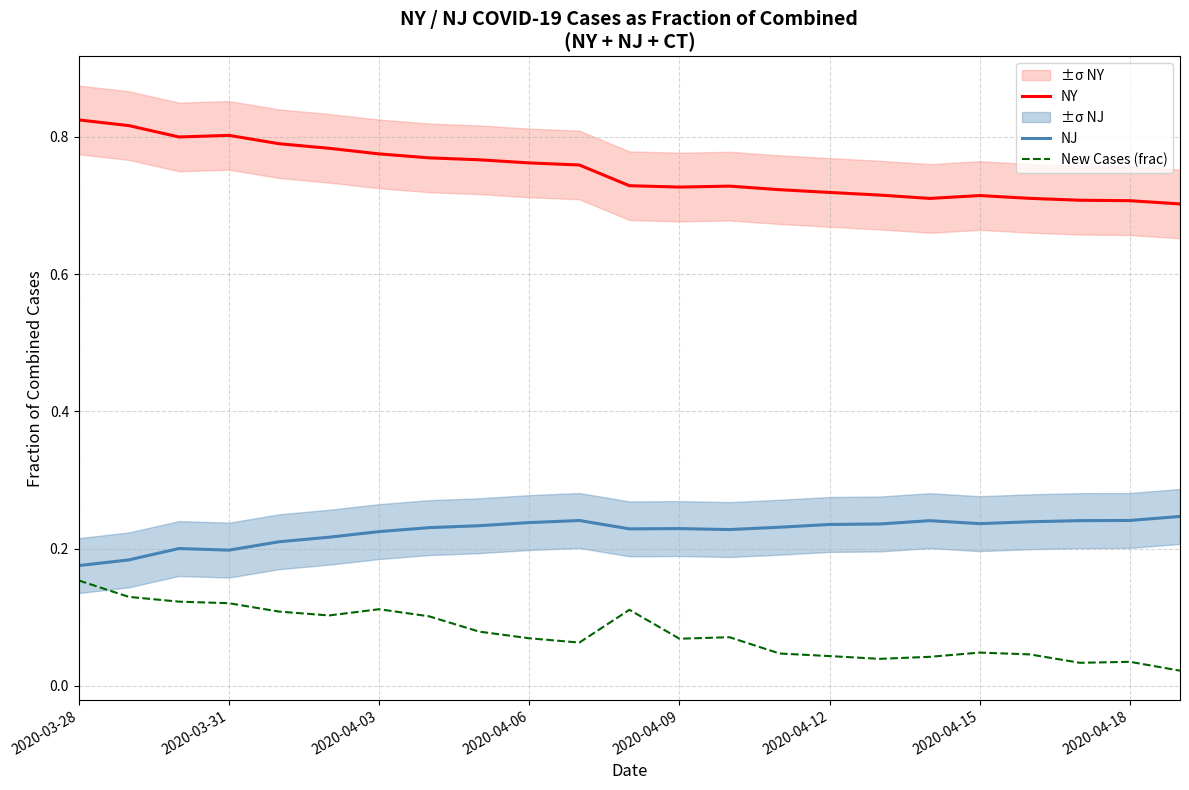

True or false: NY and New Cases (frac) intersect in this chart.

False